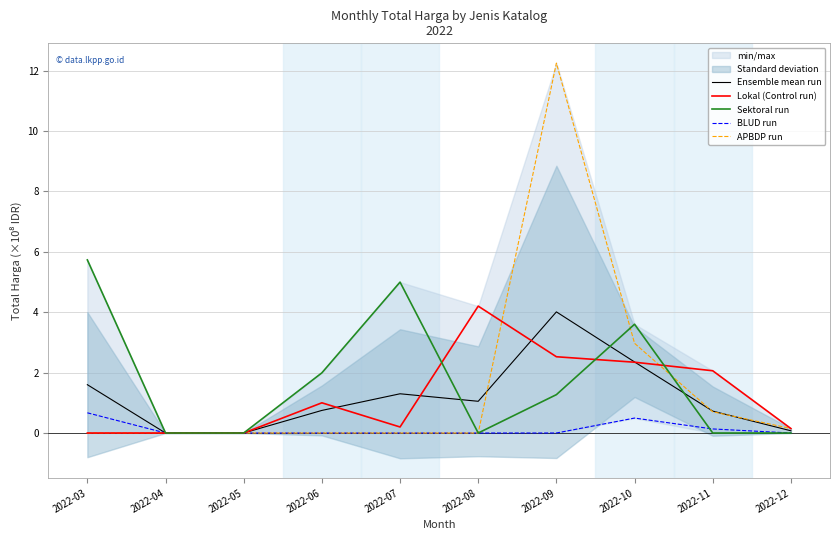

Where do Sektoral run and Ensemble mean run first cross each other?

2022-07 and 2022-08